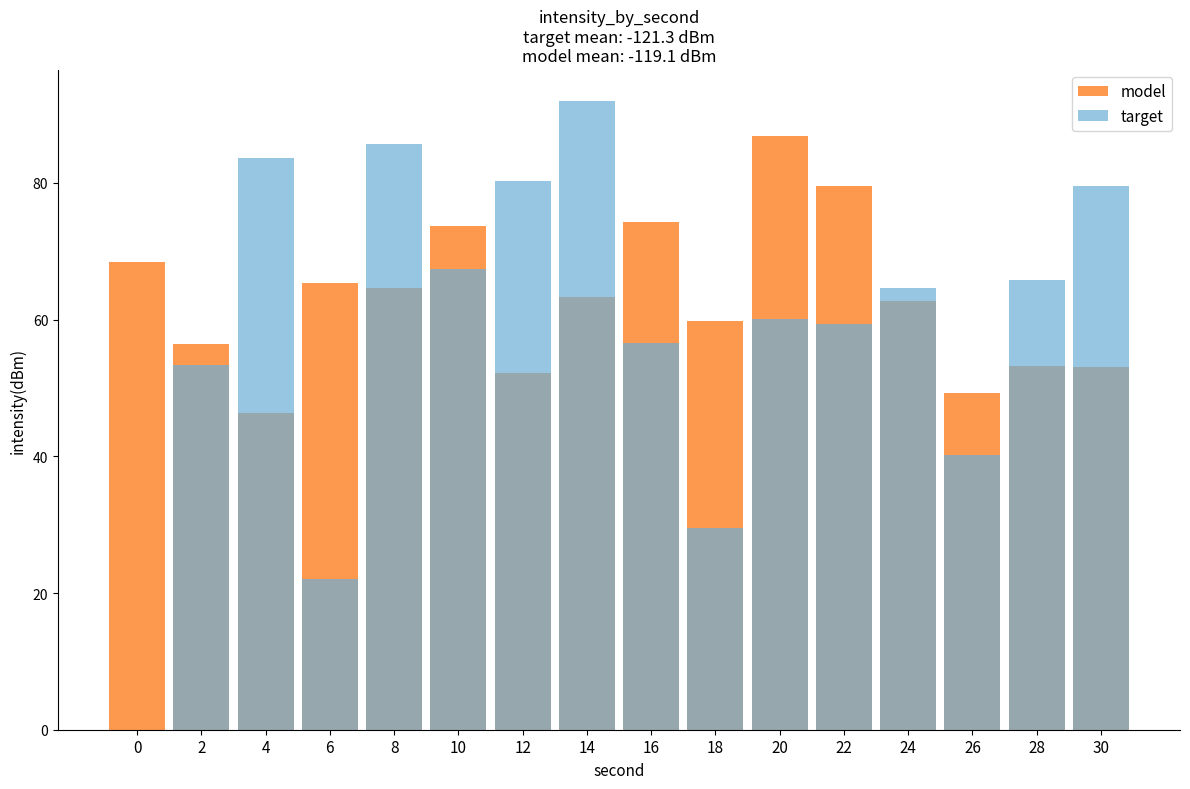

What is the value of the model bar at the 1st from the left?

68.5